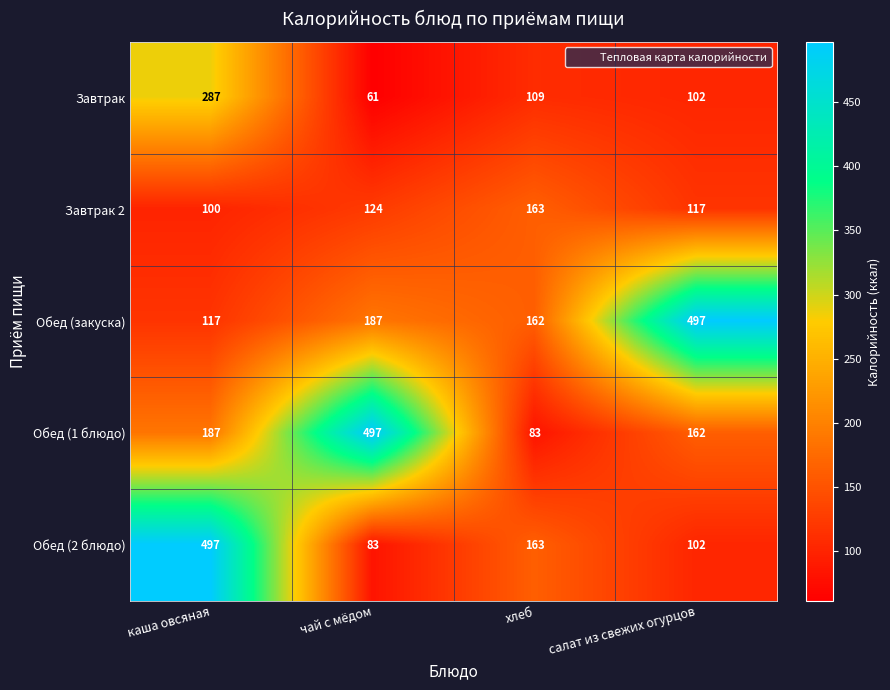

At which label is Завтрак closest to 174?

хлеб